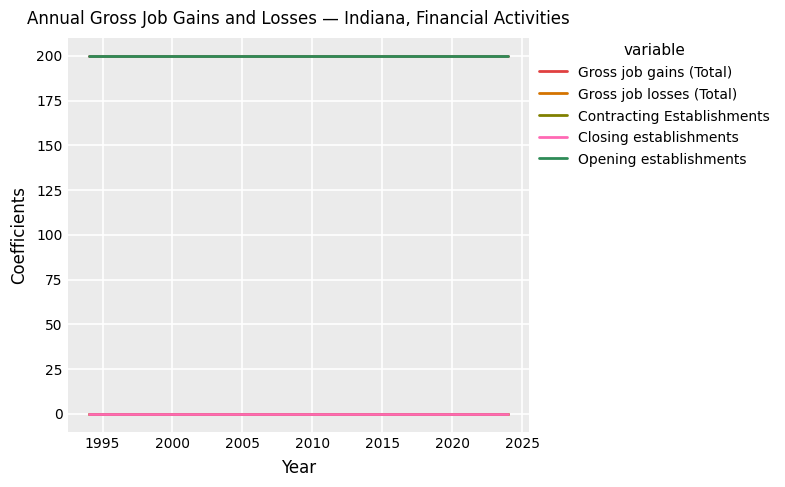

List the series in order of their peak value, lowest first.

Gross job losses (Total), Contracting Establishments, Closing establishments, Gross job gains (Total), Opening establishments